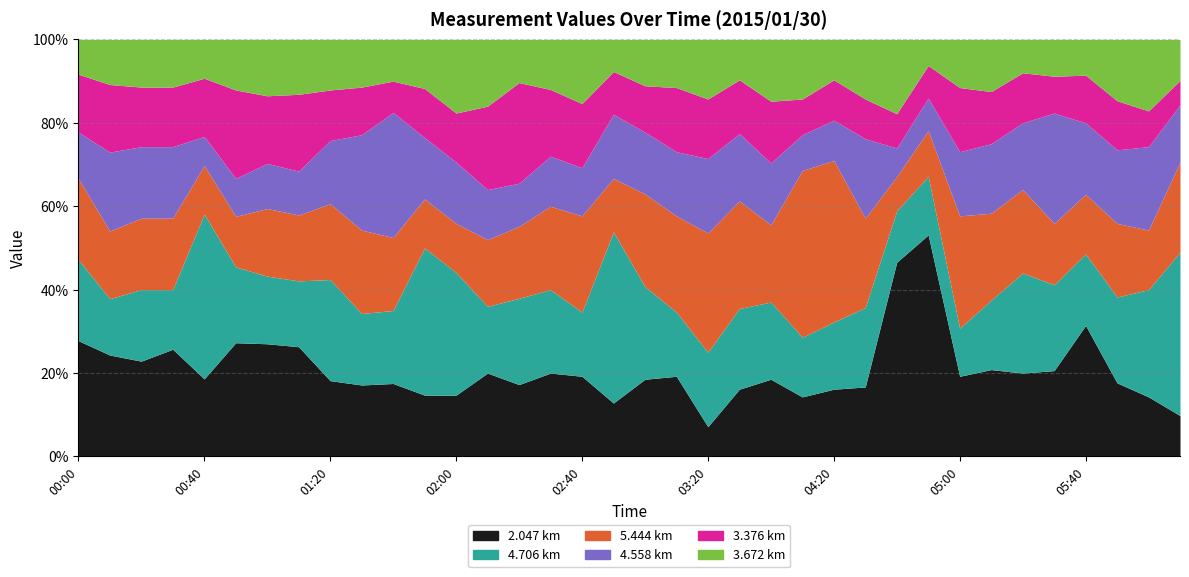

What is the sum of the 4.706 values at 01:00 and 02:40?

1.0